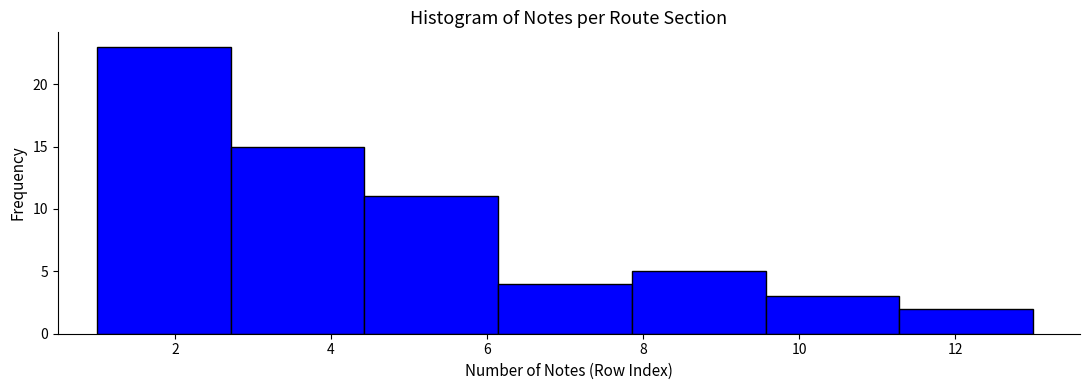

Reading left to right, transcribe this chart: for each bar, give the range it covers on the x-axis and its height. Neither the bar edges nor the heights are printed on the chart, so give them approximately, as read against the axes.

1.0 to 2.8: 23
2.8 to 4.4: 15
4.4 to 6.2: 11
6.2 to 7.8: 4
7.8 to 9.6: 5
9.6 to 11.2: 3
11.2 to 13.0: 2